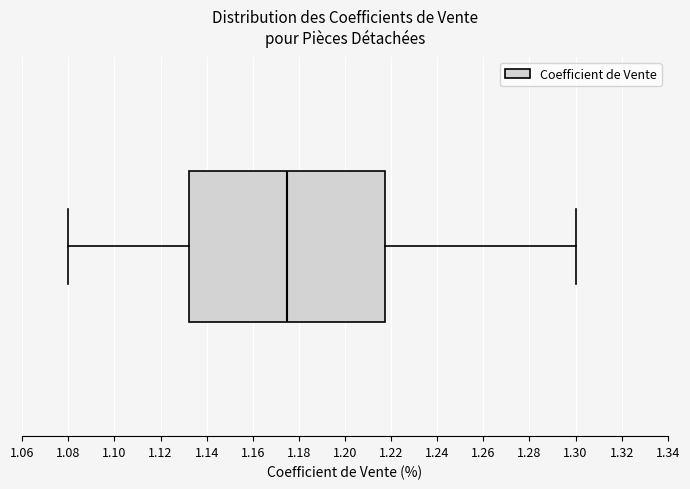

Read this box plot against the x-axis: the position of the median line, the range covered by the box, and the ends of both whiskers. The values are not printed on the chart, so give them approximately, as read against the axis.

median 1.176, box 1.132 to 1.218, whiskers 1.080 to 1.300